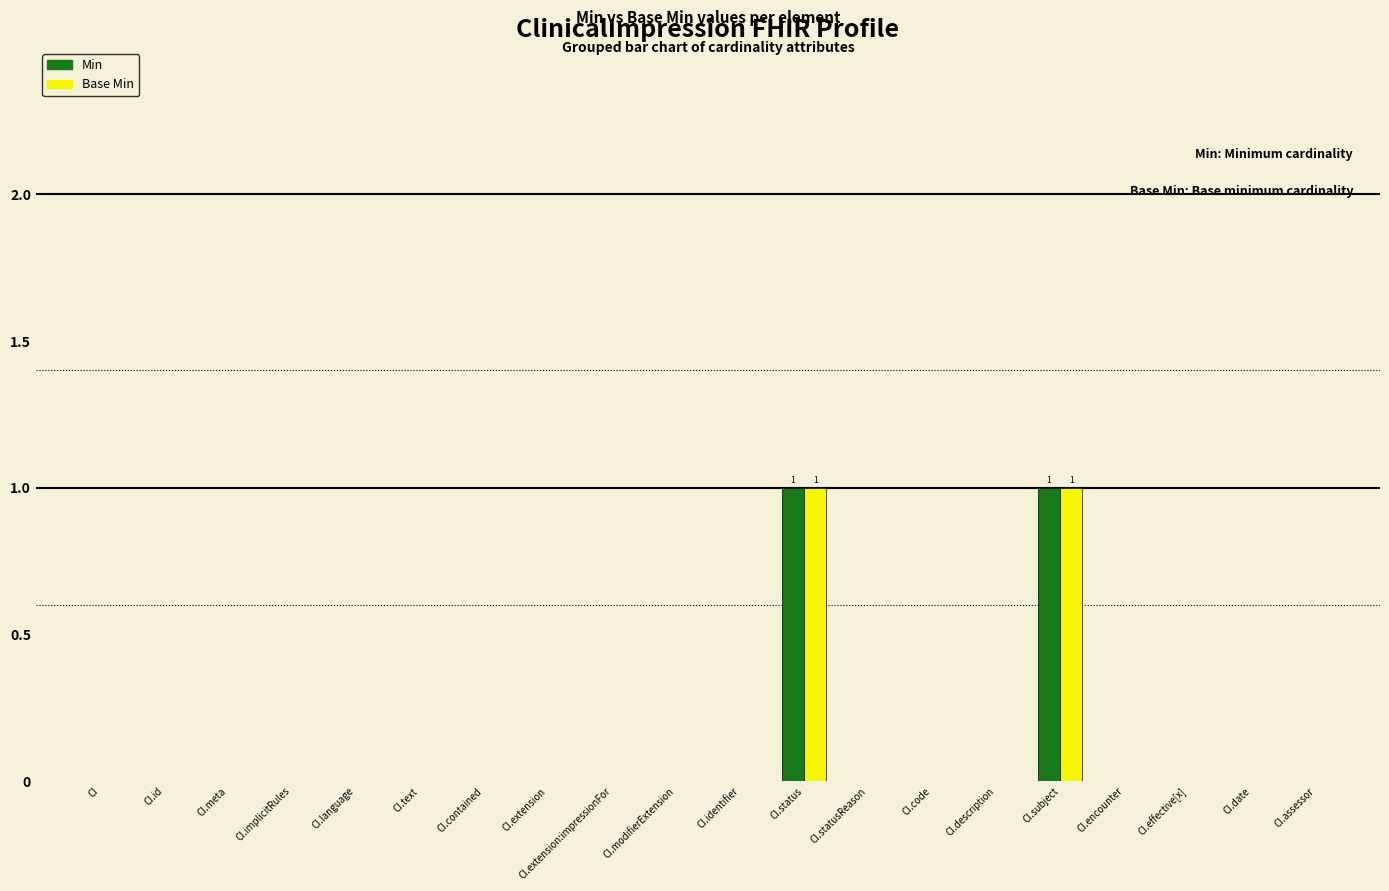

Does the chart contain stacked bars?

No